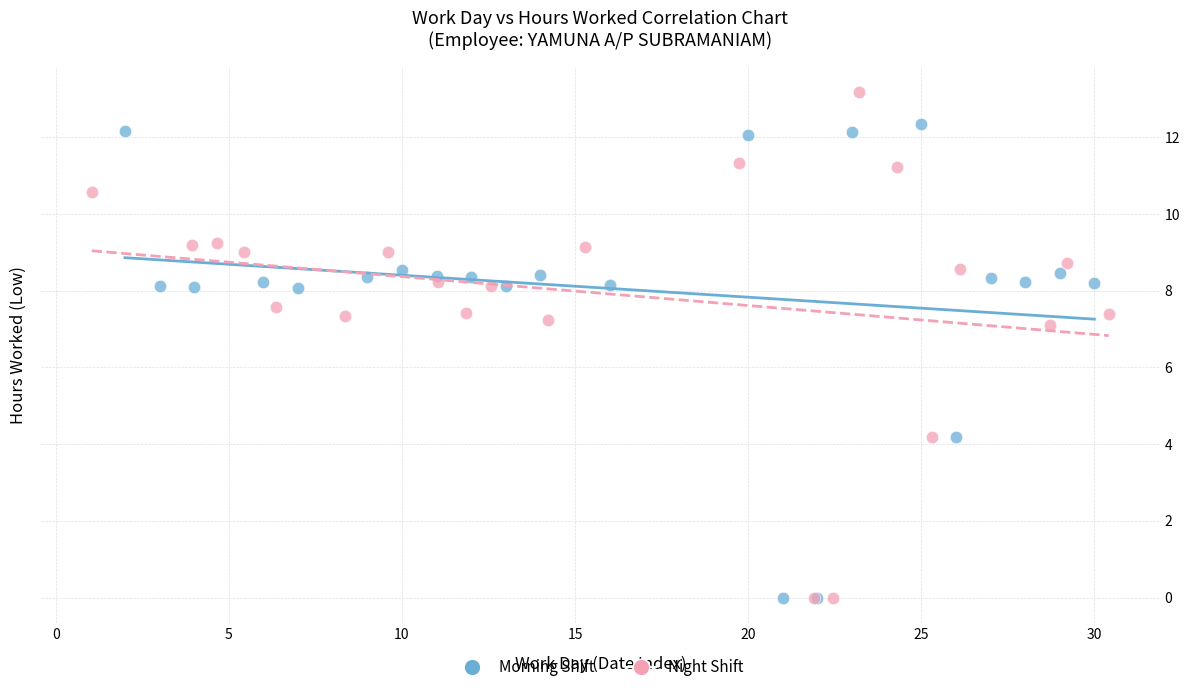

Which series contains the highest Y value?

Night Shift